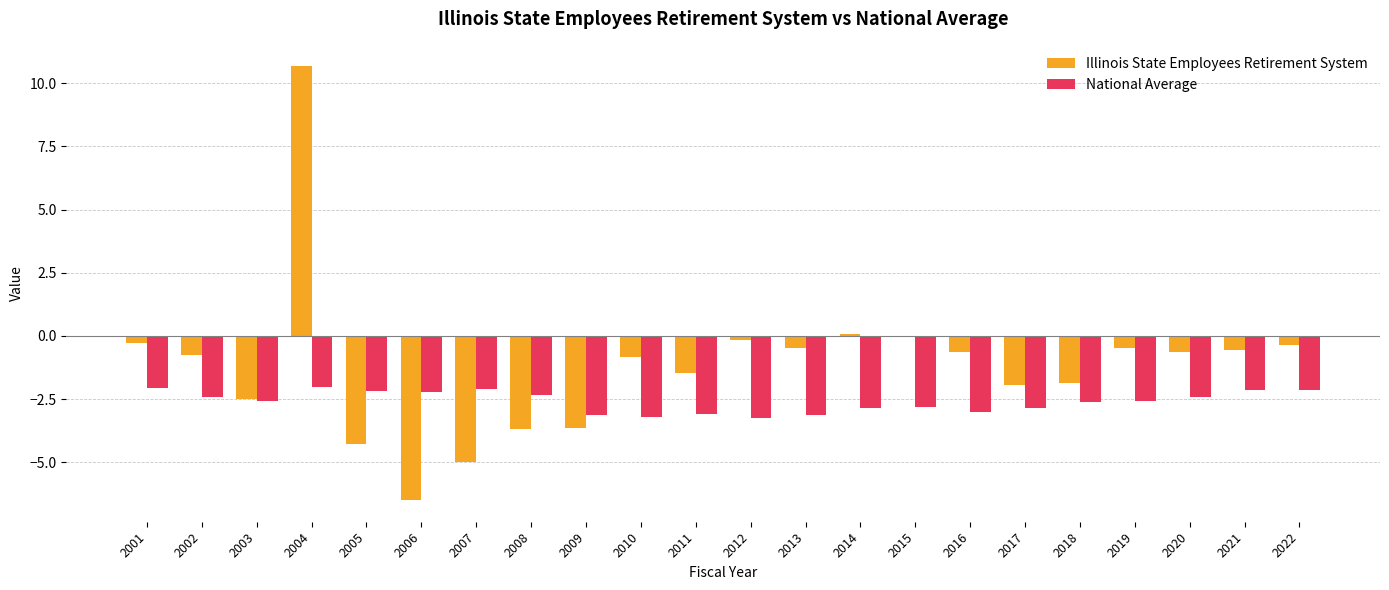

What is the average value of the National Average series?

-2.6